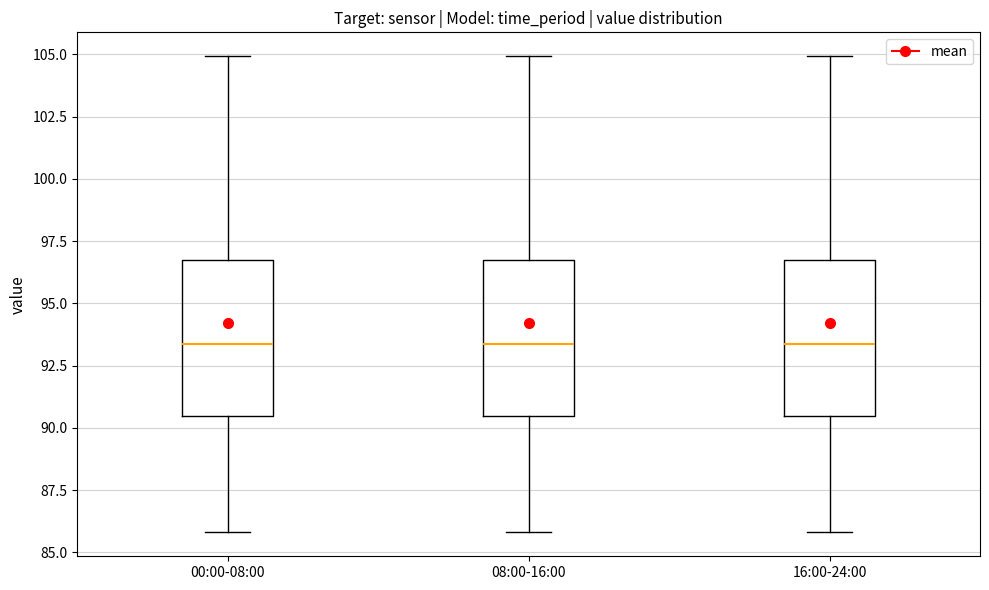

Reading left to right, read every box against the y-axis: the position of its median line, the range the box covers, and the ends of its whiskers. The values are not printed on the chart, so give them approximately, as read against the axis.

00:00-08:00: median 93.5, box 90.5 to 96.5, whiskers 86.0 to 105.0
08:00-16:00: median 93.5, box 90.5 to 96.5, whiskers 86.0 to 105.0
16:00-24:00: median 93.5, box 90.5 to 96.5, whiskers 86.0 to 105.0